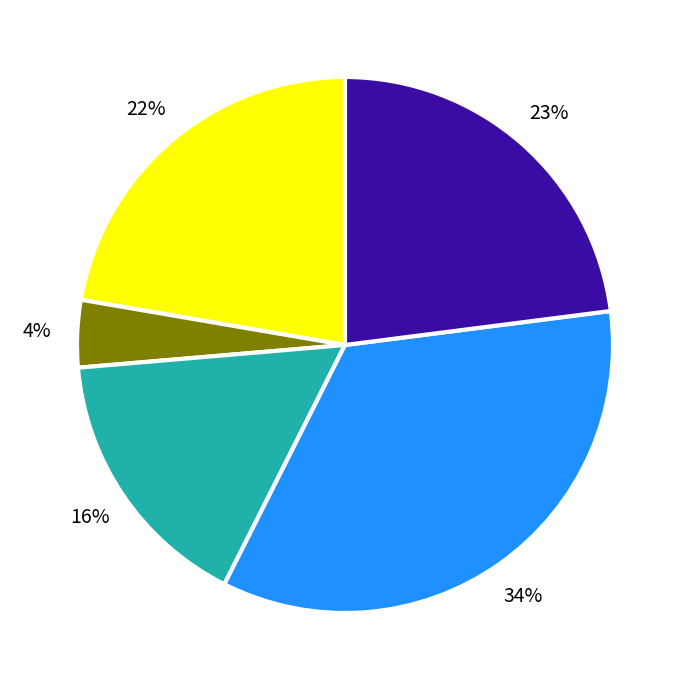

How many slices are in this pie chart?

5